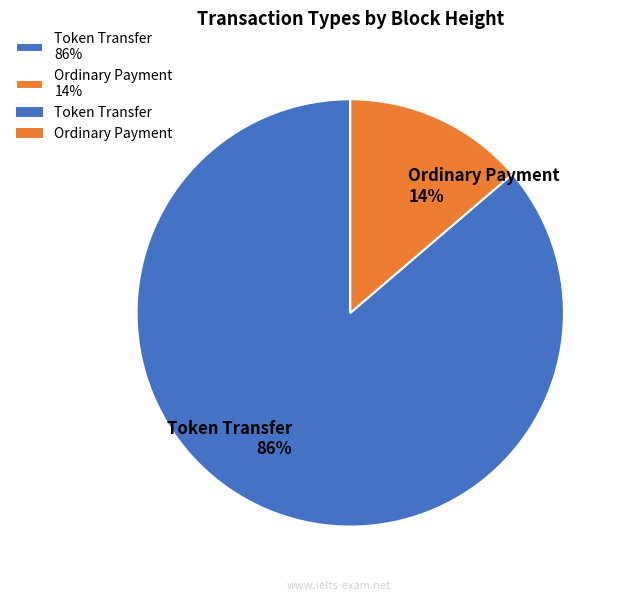

Rank the categories by value from lowest to highest.

Ordinary Payment 14%, Token Transfer 86%